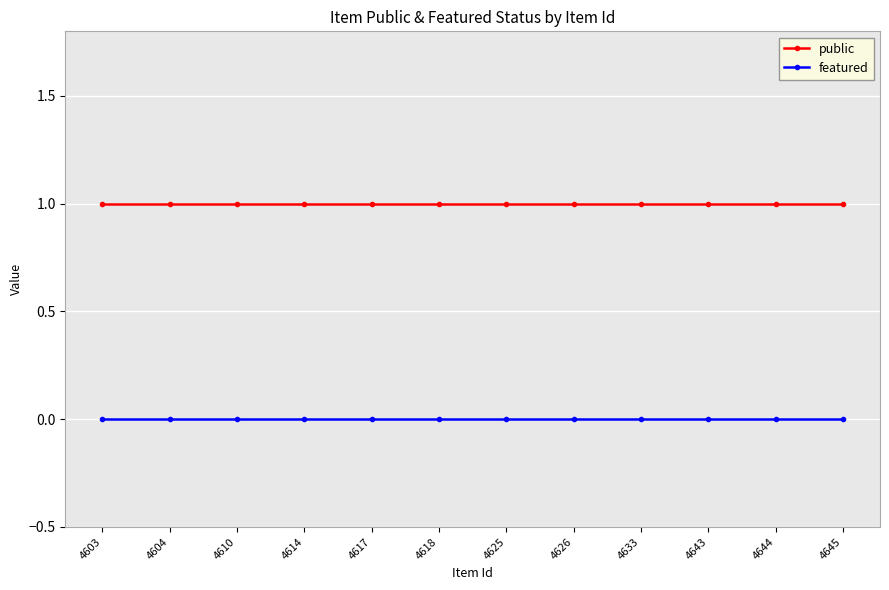

Reading left to right, extract all data points from this chart.

public: 1	1	1	1	1	1	1	1	1	1	1	1
featured: 0	0	0	0	0	0	0	0	0	0	0	0